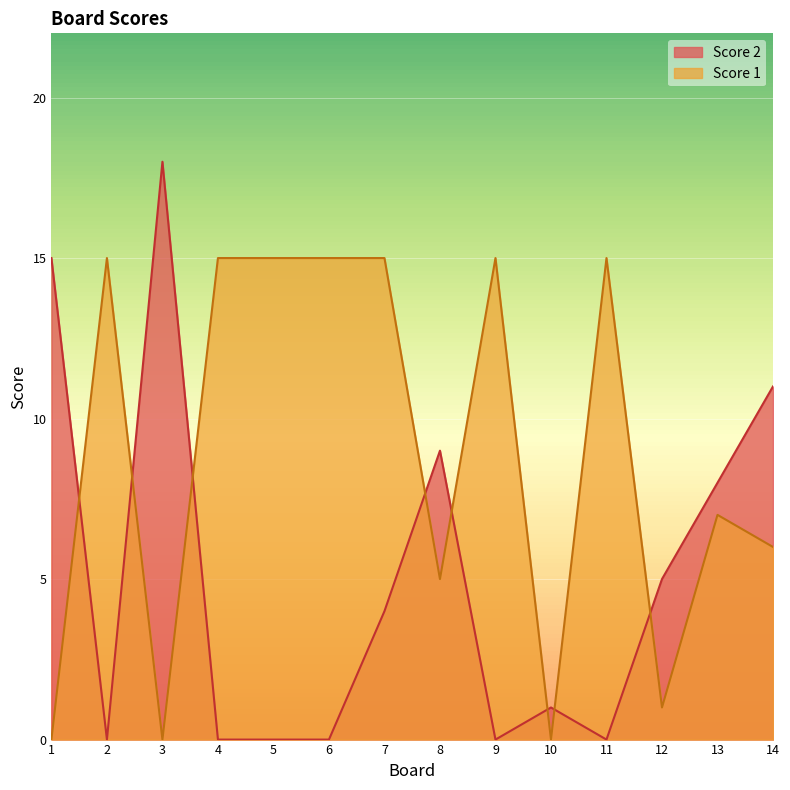

Which category has the lowest value in the Score 1 series?

1